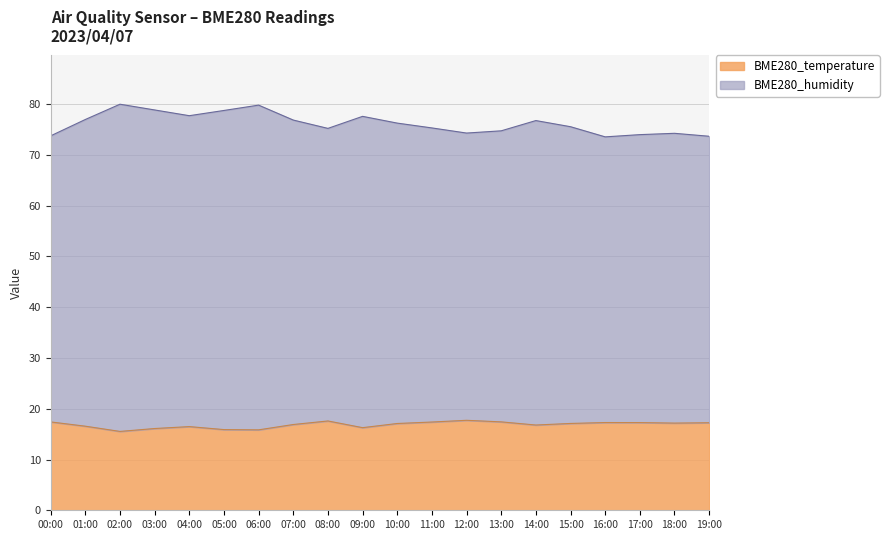

Does the chart display data point markers on the line(s)?

No